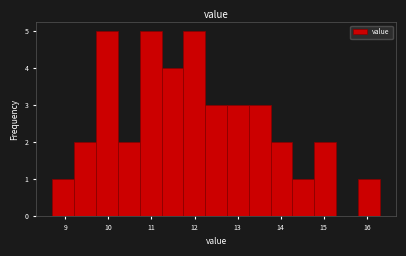

Reading left to right, list every bar in this chart as the range it spans on the x-axis followed by its height. Neither the bar edges nor the heights are printed on the chart, so give them approximately, as read against the axes.

8.7 to 9.2: 1
9.2 to 9.7: 2
9.7 to 10.2: 5
10.2 to 10.7: 2
10.7 to 11.2: 5
11.2 to 11.7: 4
11.7 to 12.2: 5
12.2 to 12.8: 3
12.8 to 13.3: 3
13.3 to 13.8: 3
13.8 to 14.3: 2
14.3 to 14.8: 1
14.8 to 15.3: 2
15.3 to 15.8: 0
15.8 to 16.3: 1